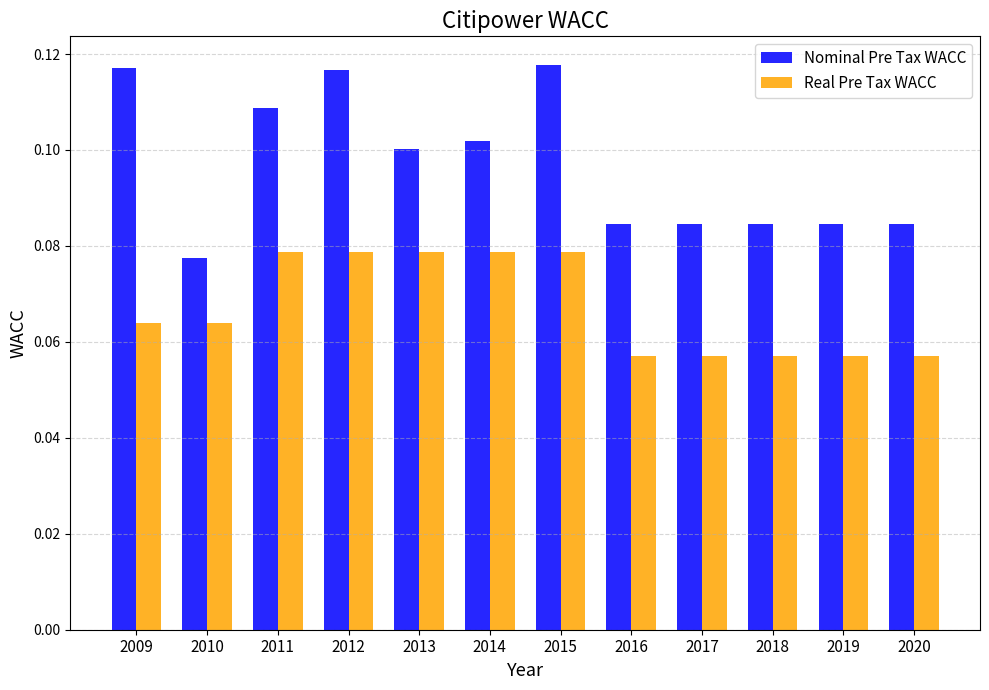

At 2016, list the series in order from smallest to largest.

Real Pre Tax WACC, Nominal Pre Tax WACC